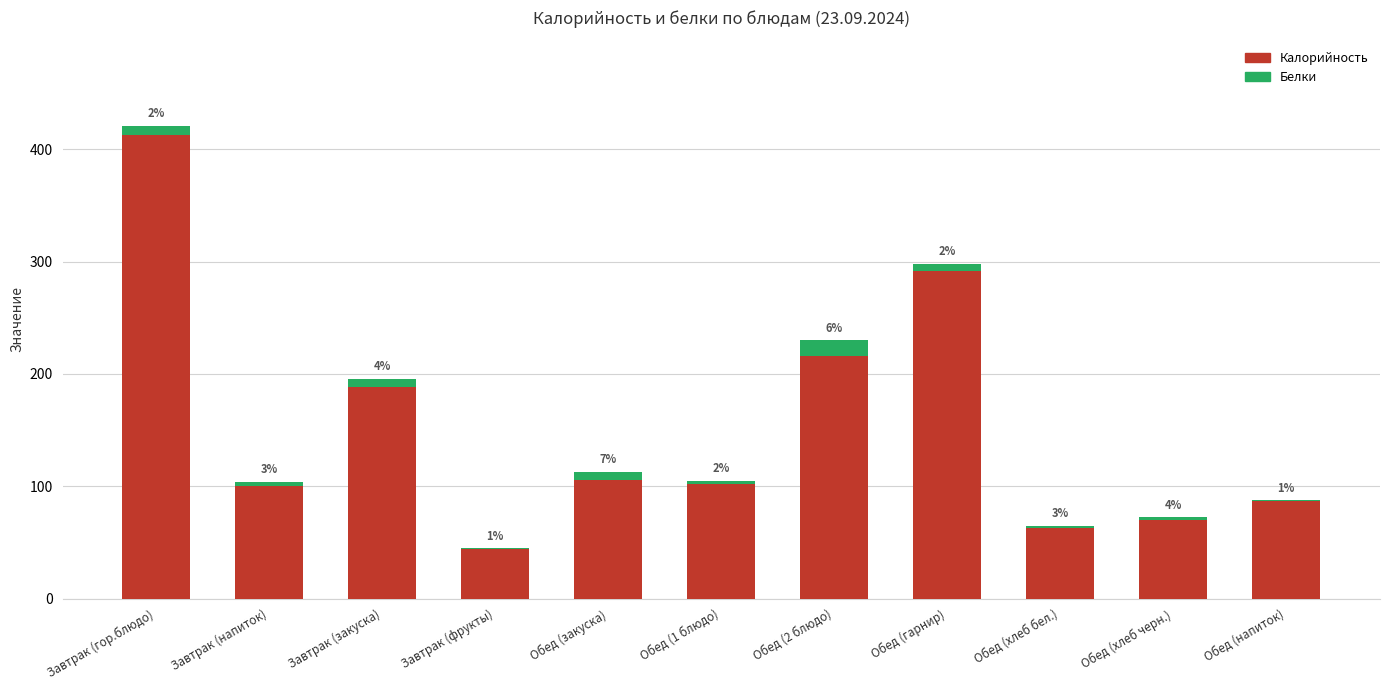

At which category is the sum across all series the highest?

Завтрак (гор.блюдо)